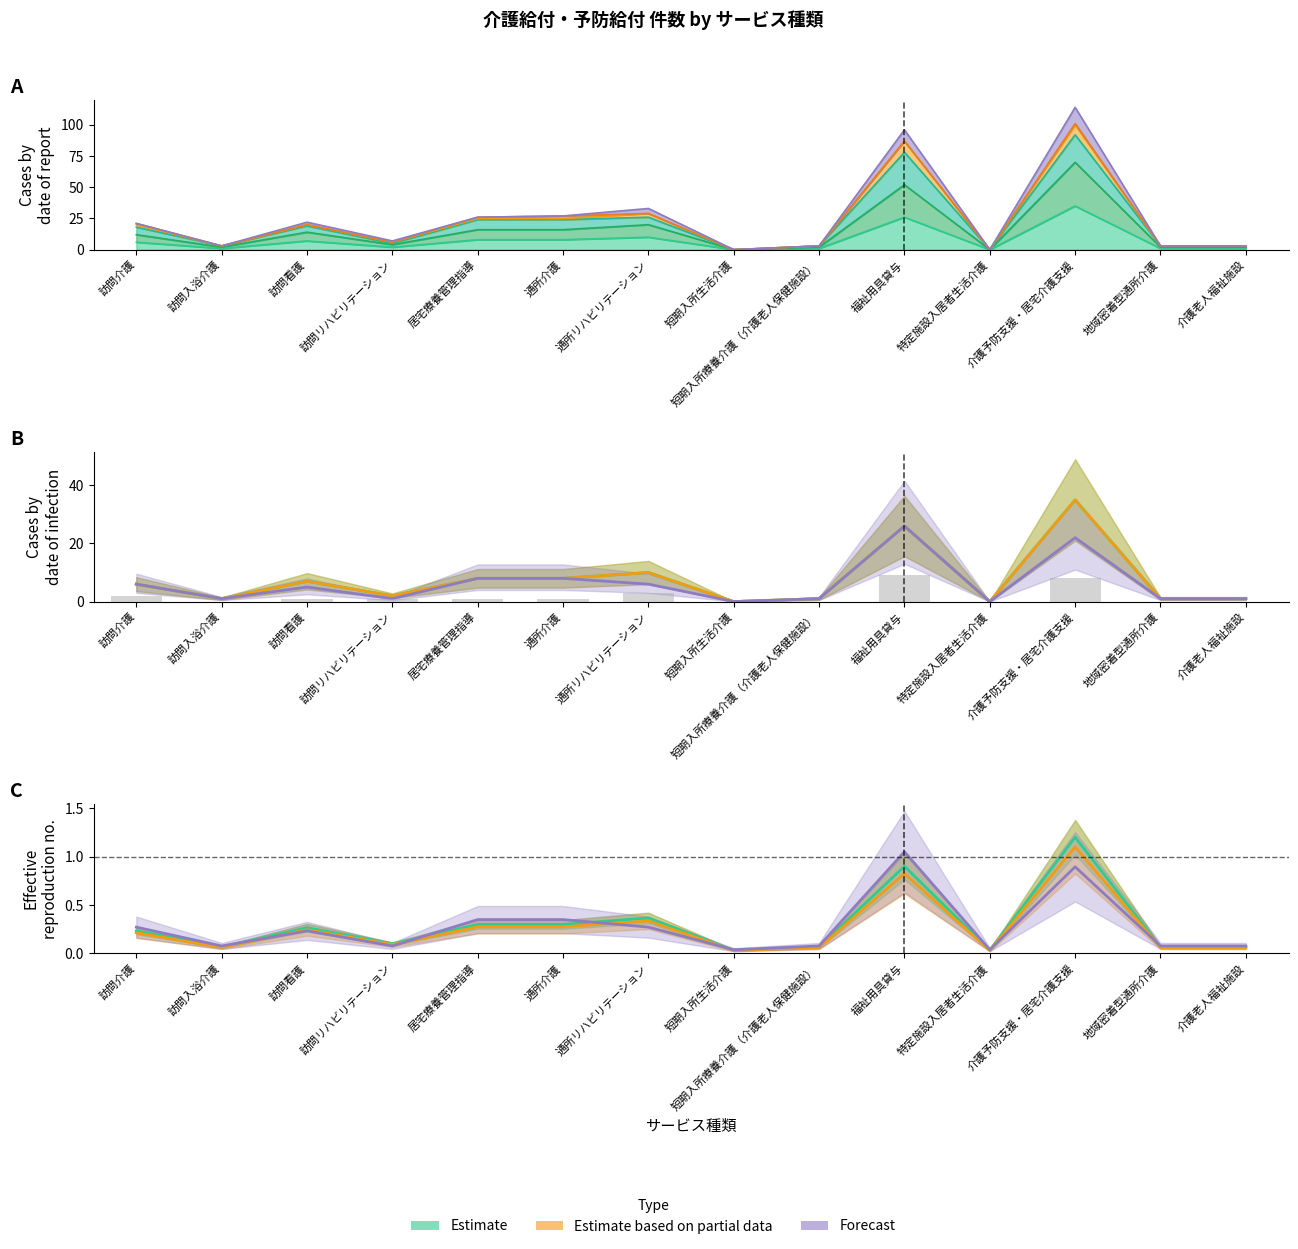

What position from the left is 短期入所生活介護?

8